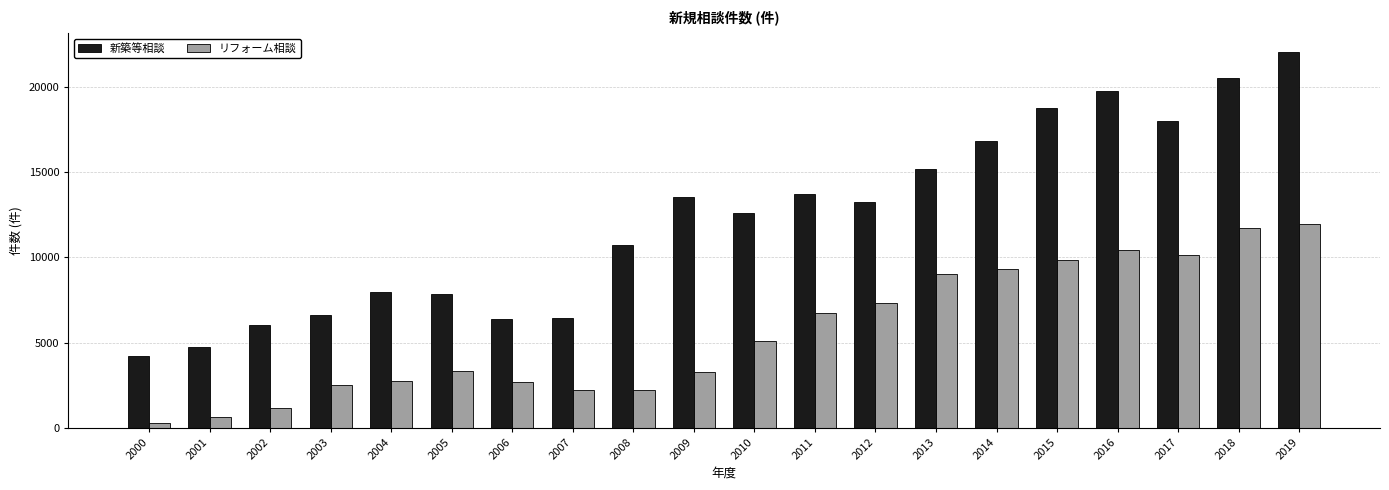

How many bars are there in each group?

2